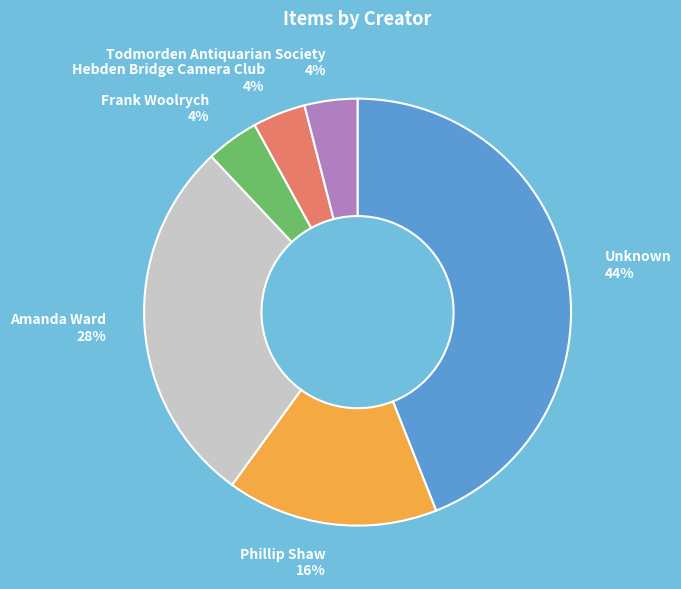

To the nearest percent, what portion does Phillip Shaw represent?

16%